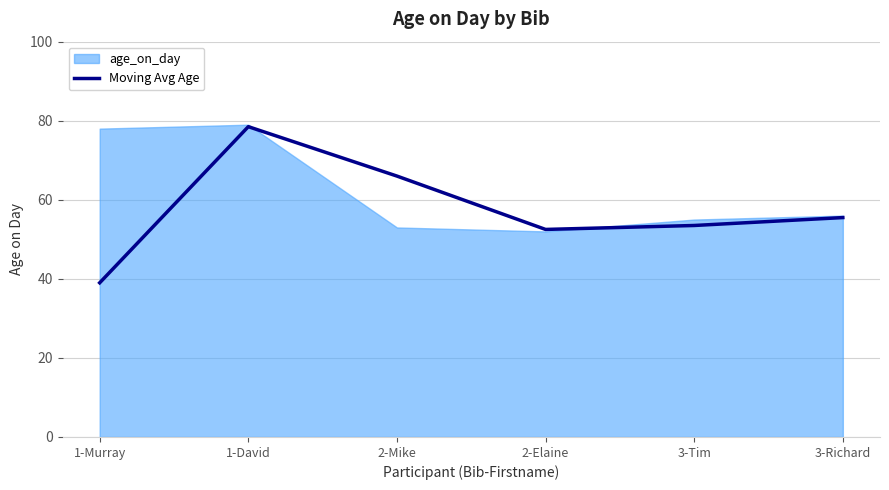

The value at 3-Tim is 53.5. True or false?

True